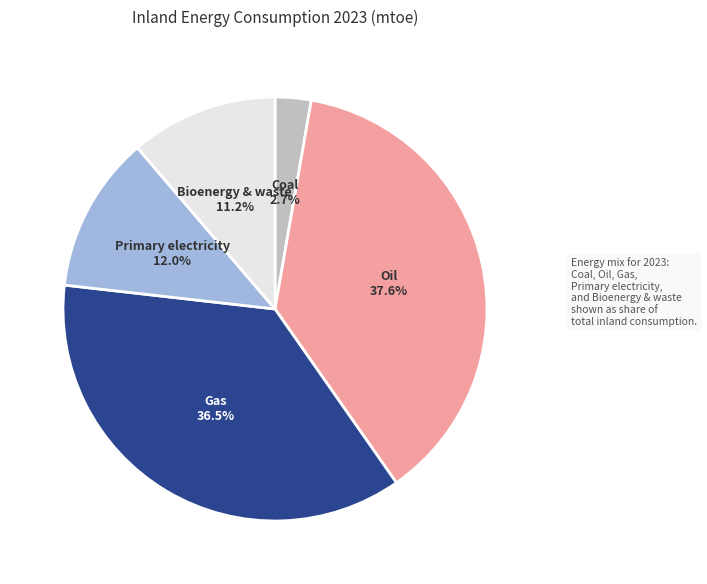

Is there a majority slice in this chart?

No